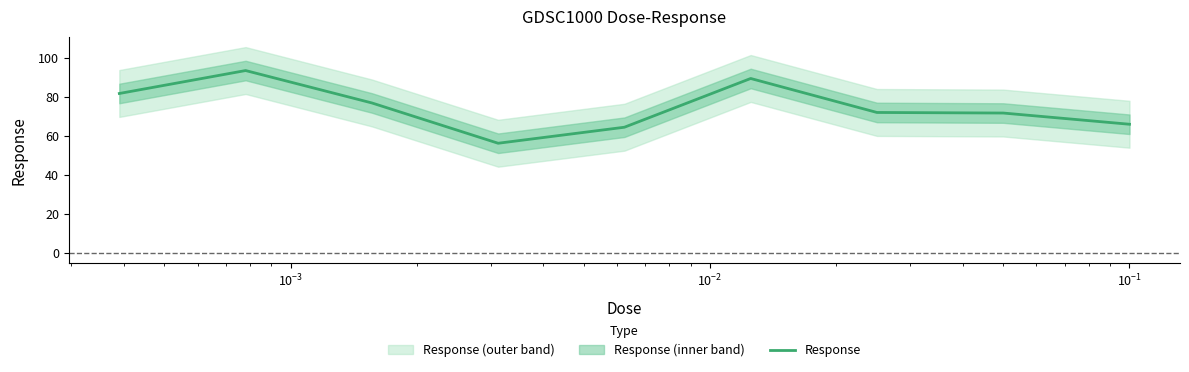

What is the lowest value of the Response series?

56.2